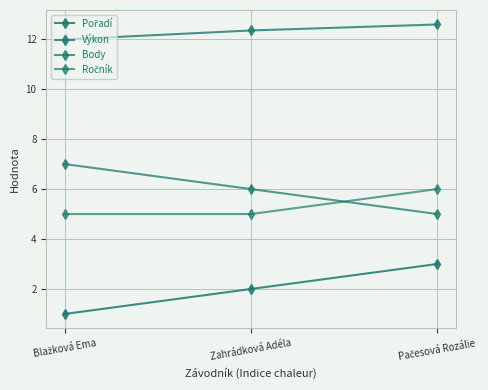

Is this an area chart (filled region under the line)?

No